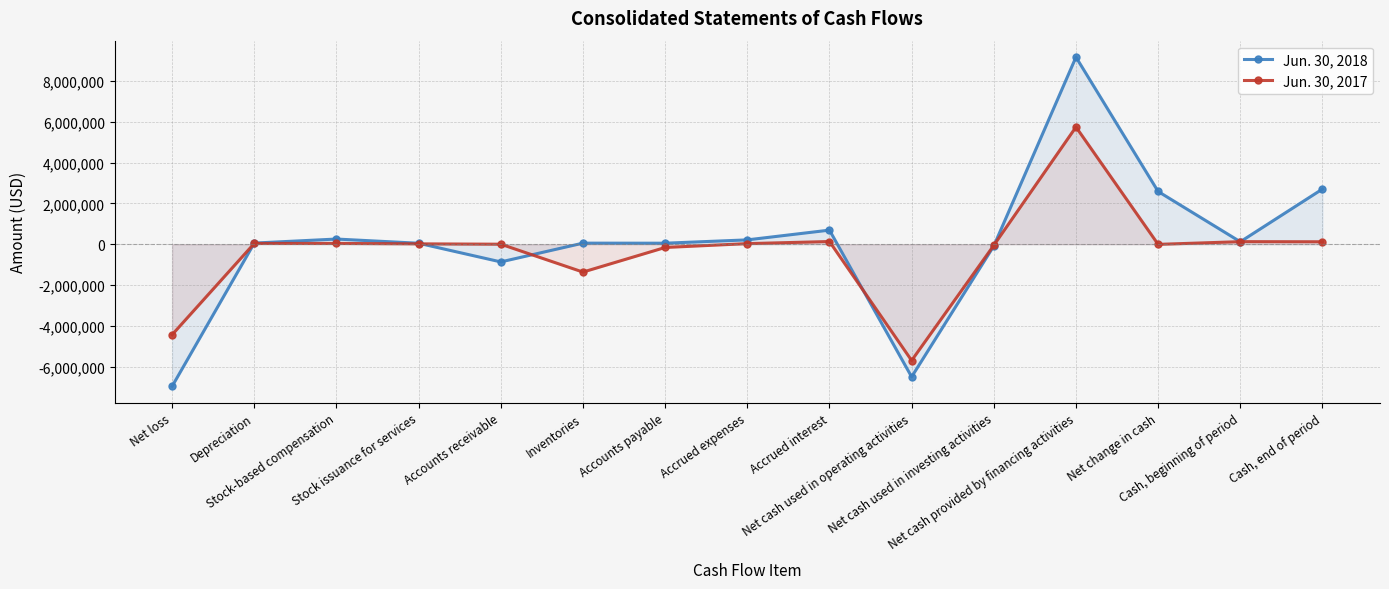

At Accounts receivable, list the series in order from smallest to largest.

Jun. 30, 2018, Jun. 30, 2017